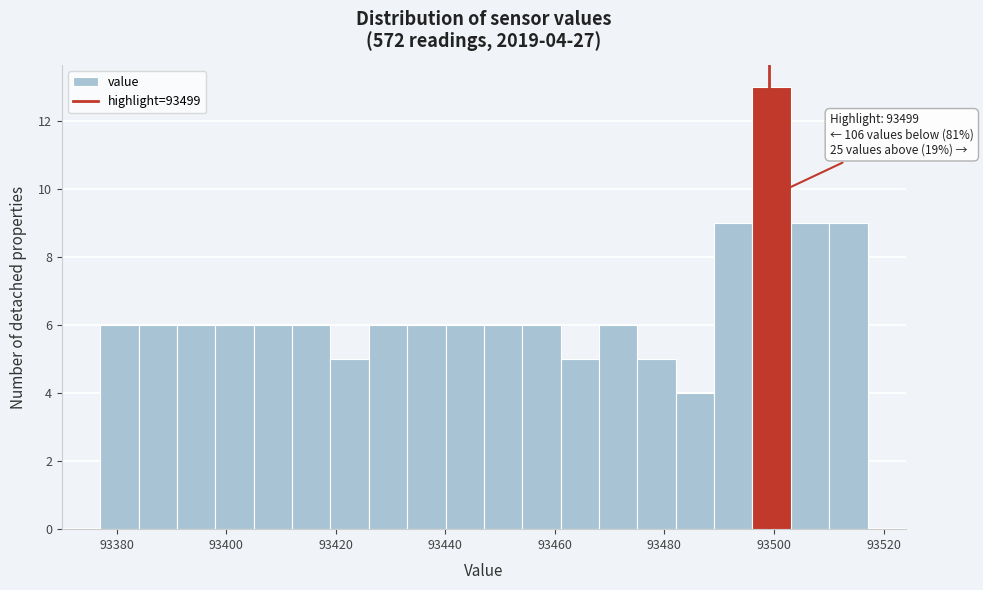

Around what value on the x-axis is the tallest bar? Give the approximate position of its centre, as read against the axis.

93500